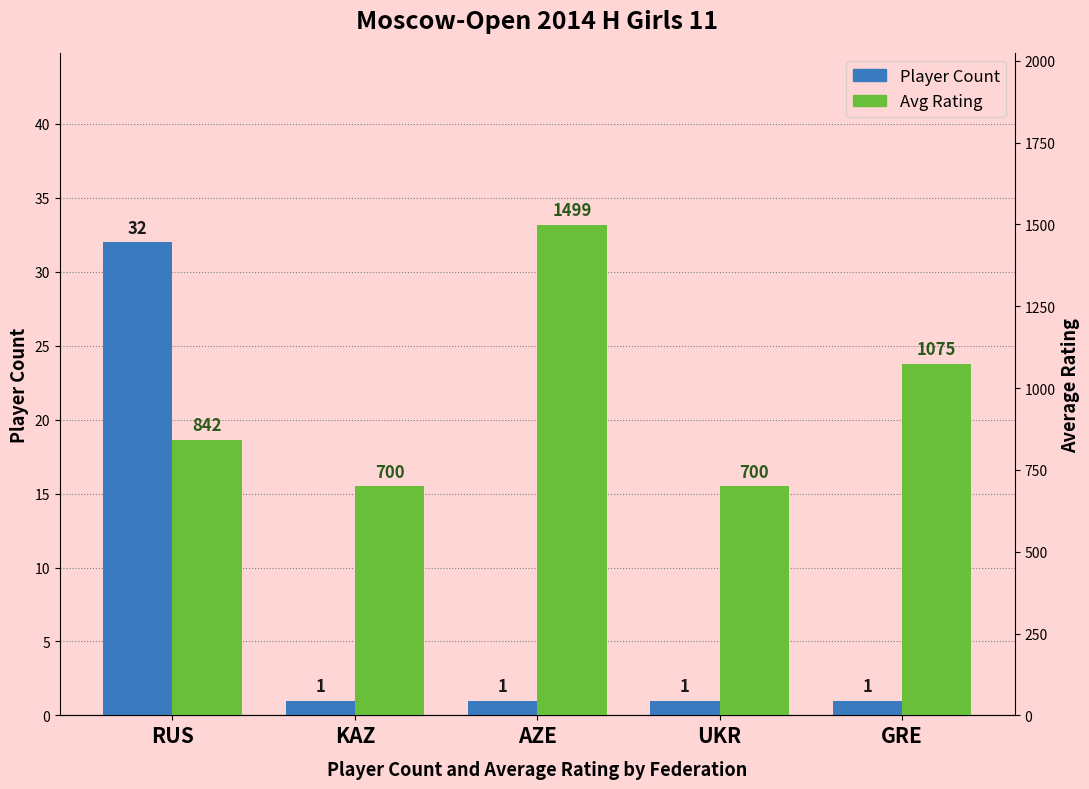

What position from the left is GRE?

5